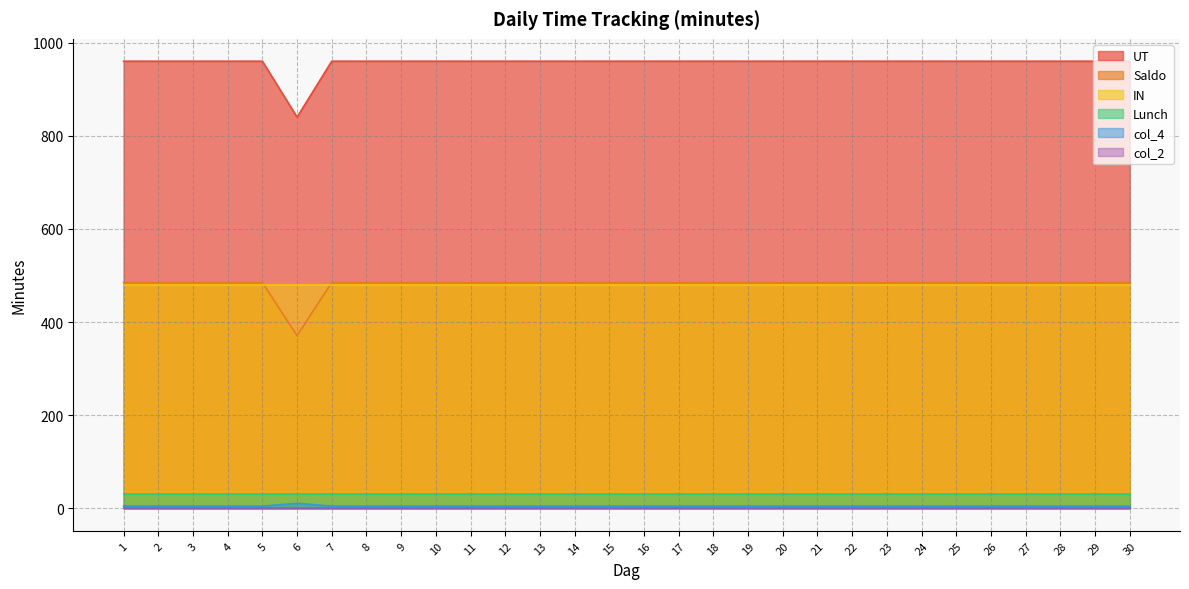

What is the sum of the col_4 values at 2 and 23?

10